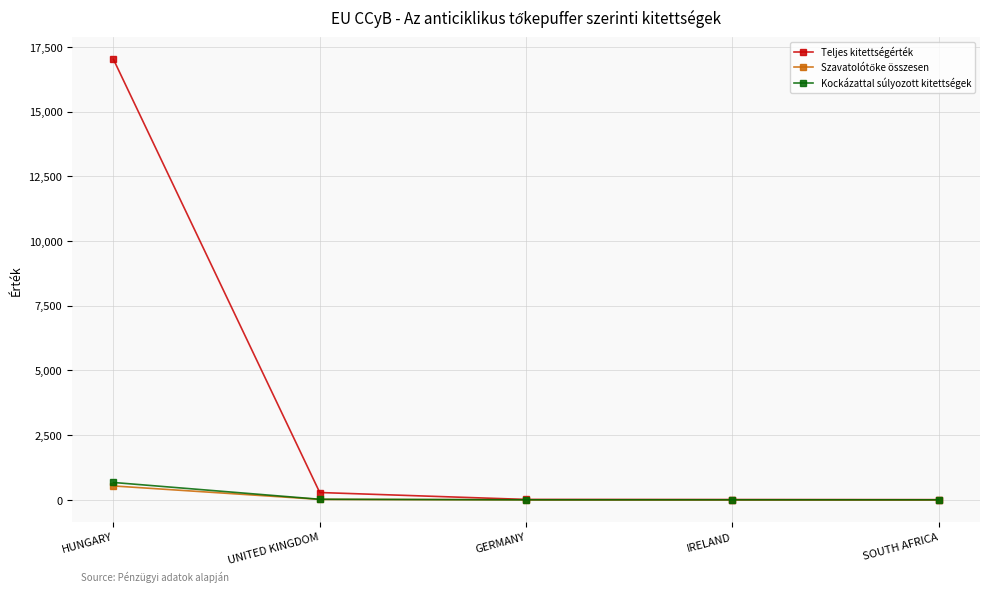

At how many categories does at least one series exceed 470?

1